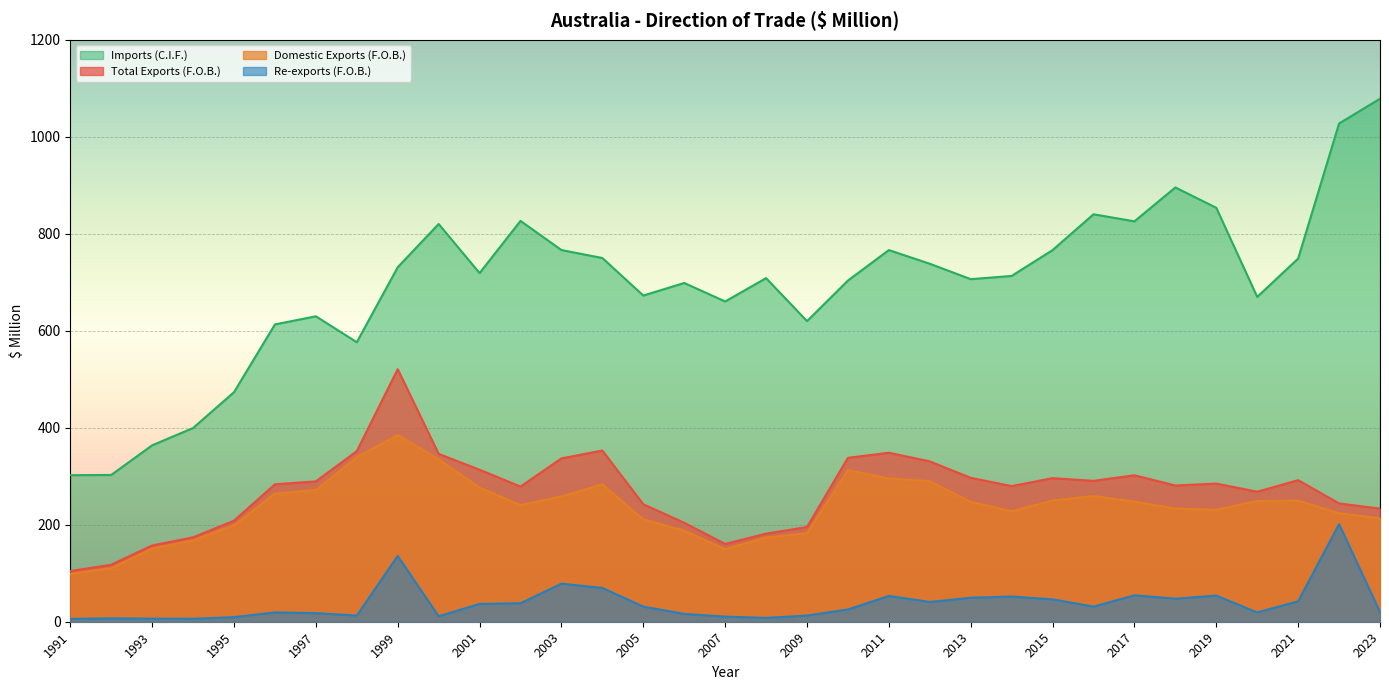

Rank the series by their maximum value, from lowest to highest.

Re-exports (F.O.B.), Domestic Exports (F.O.B.), Total Exports (F.O.B.), Imports (C.I.F.)